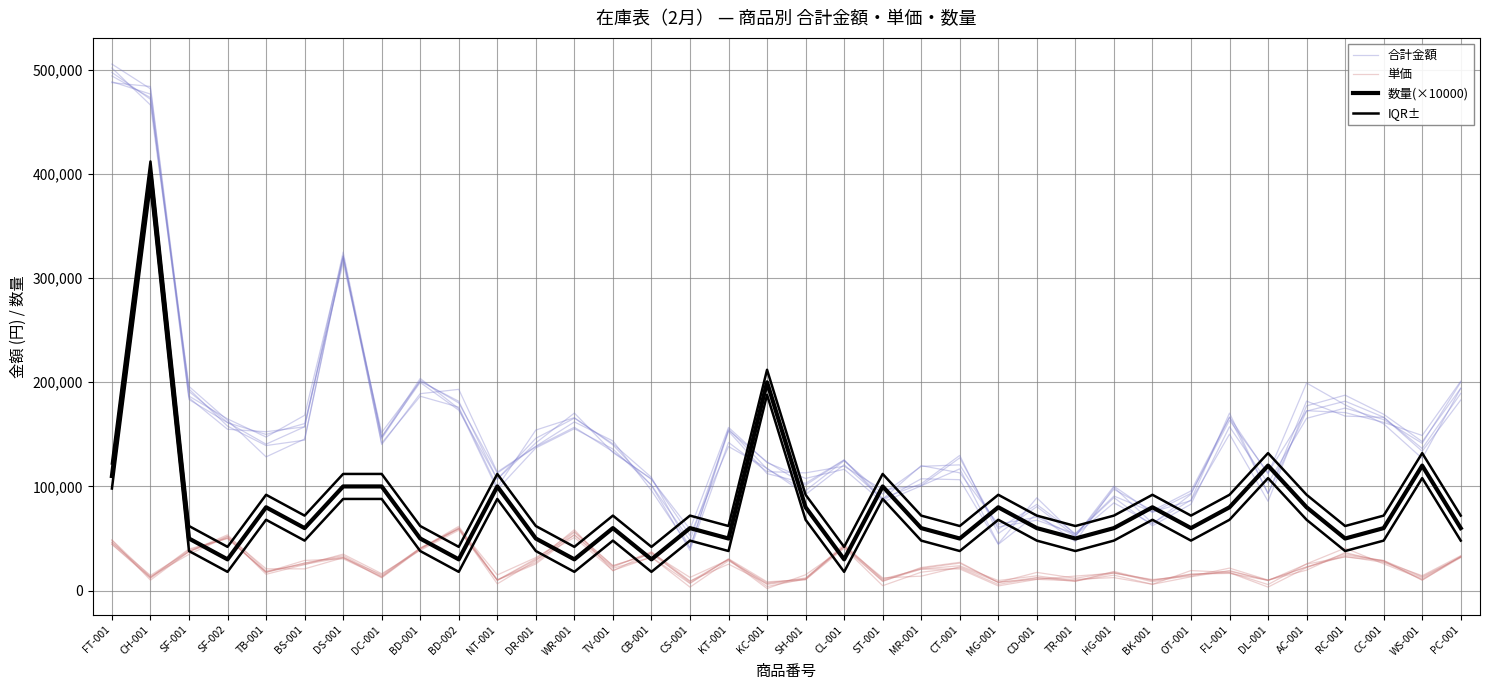

True or false: 合計金額 and 単価 cross at least once.

False